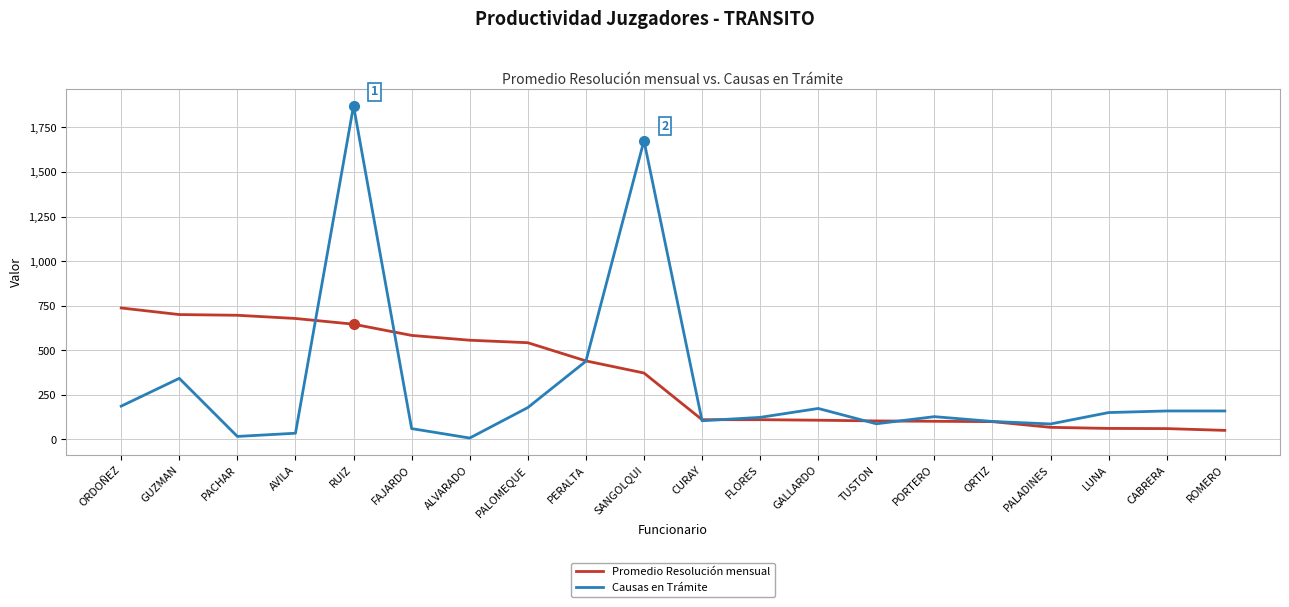

How many distinct data groups are displayed?

2